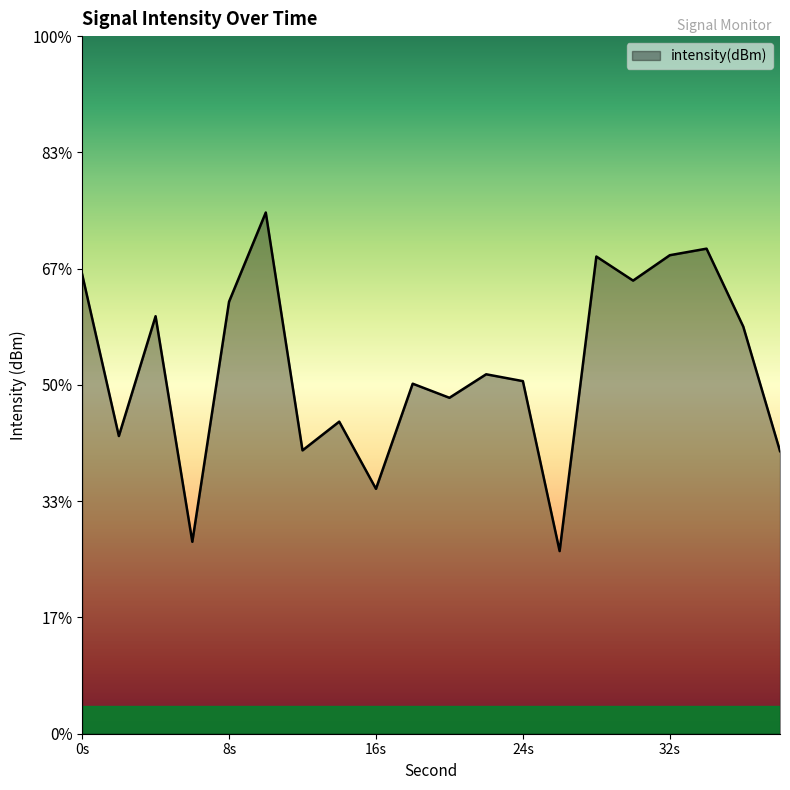

Does the chart display data point markers on the line(s)?

No